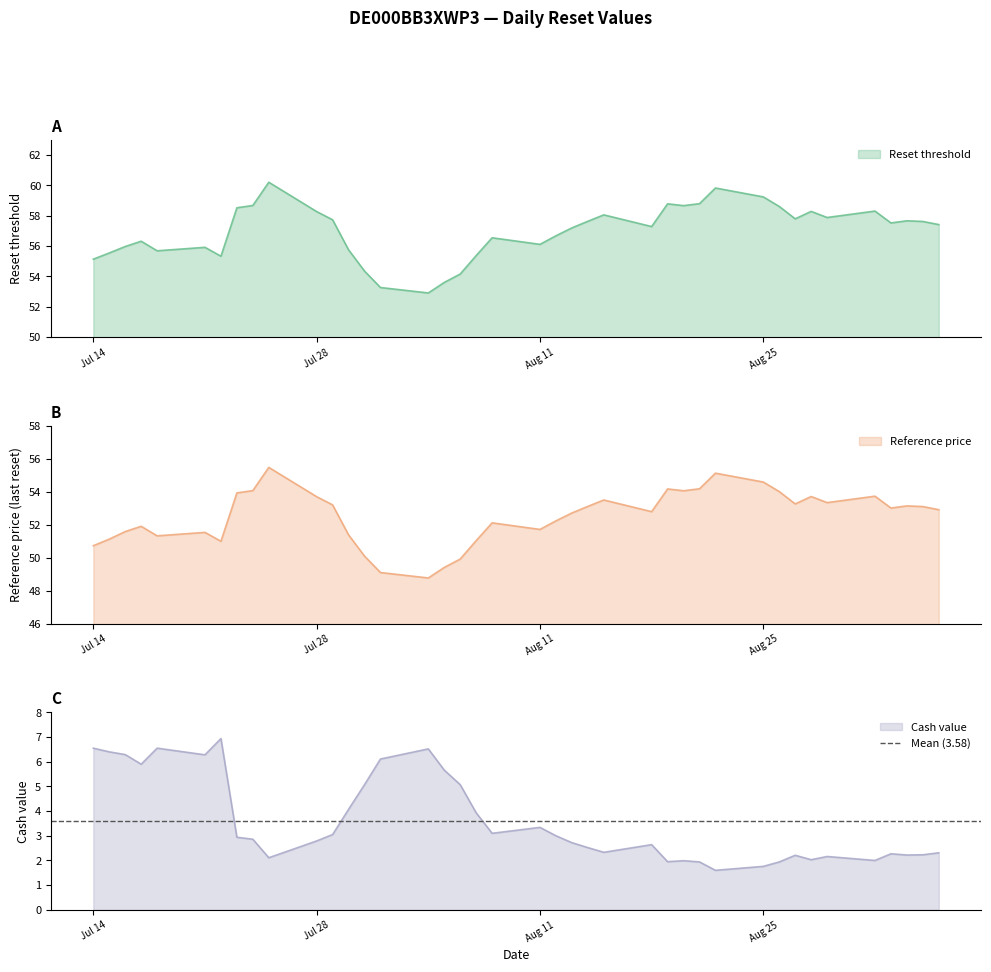

Does the chart have visible grid lines?

No